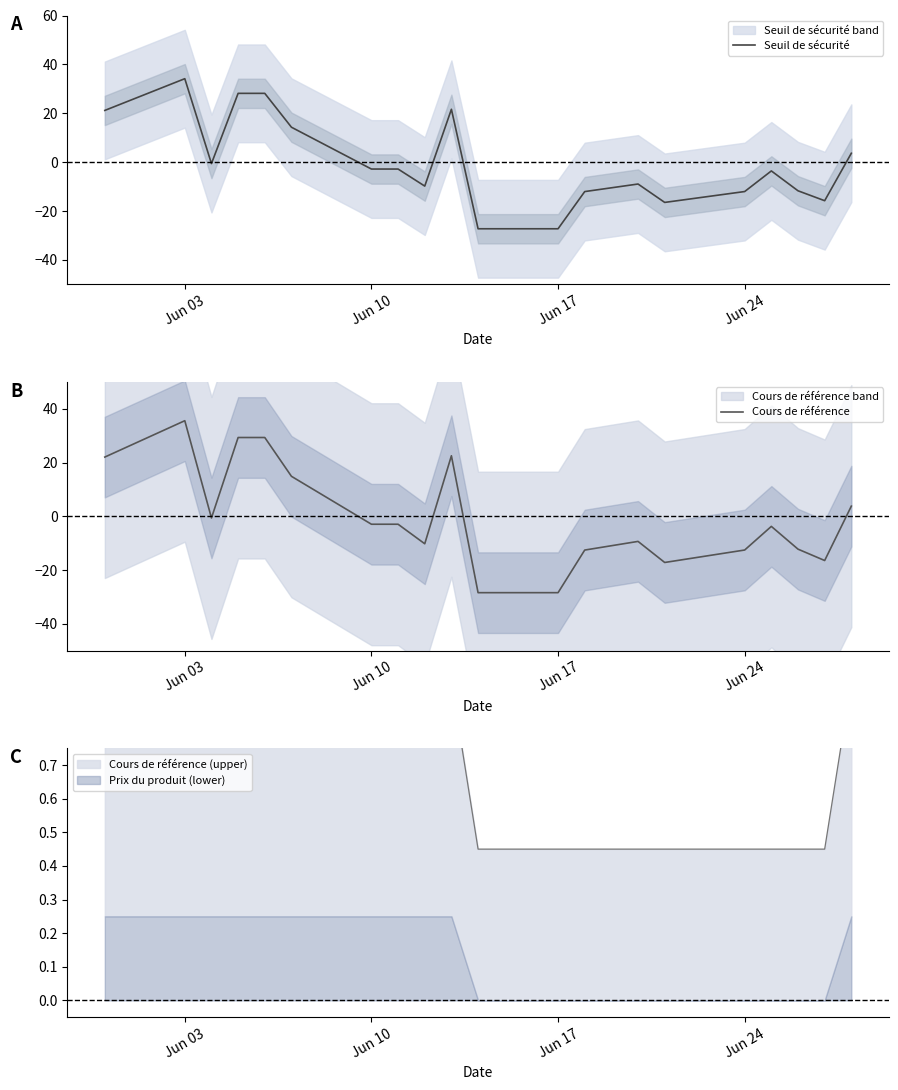

List the series in order of their overall mean, highest first.

Seuil de sécurité, Cours de référence